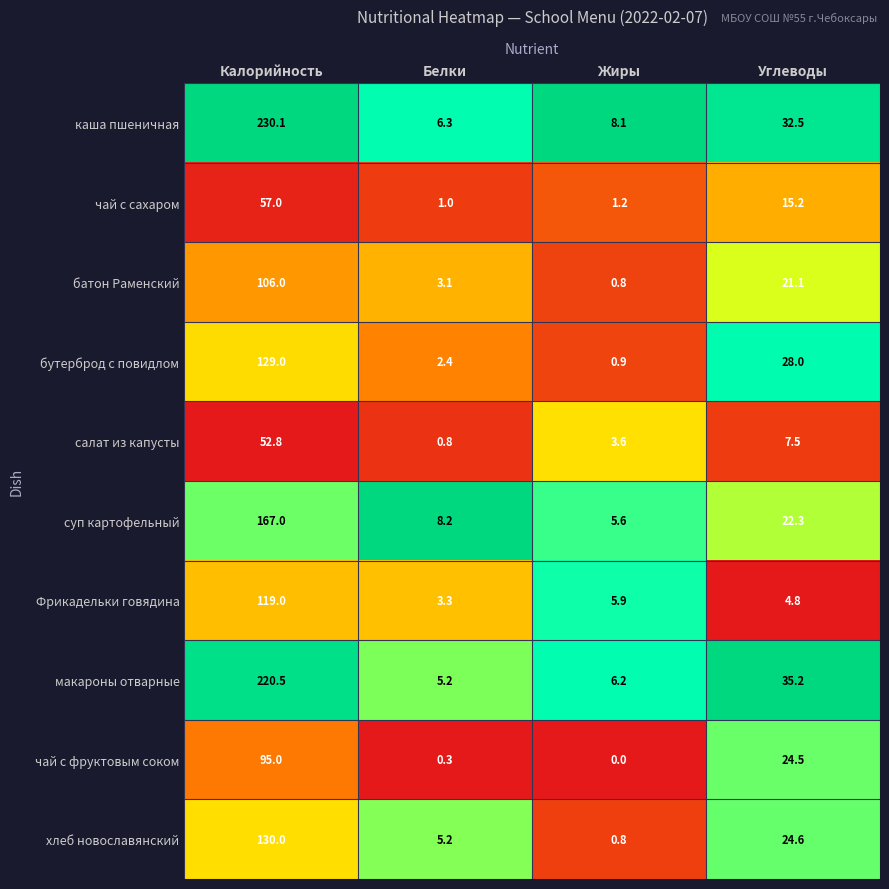

True or false: чай с сахаром has a value of 15.2 at Углеводы.

True